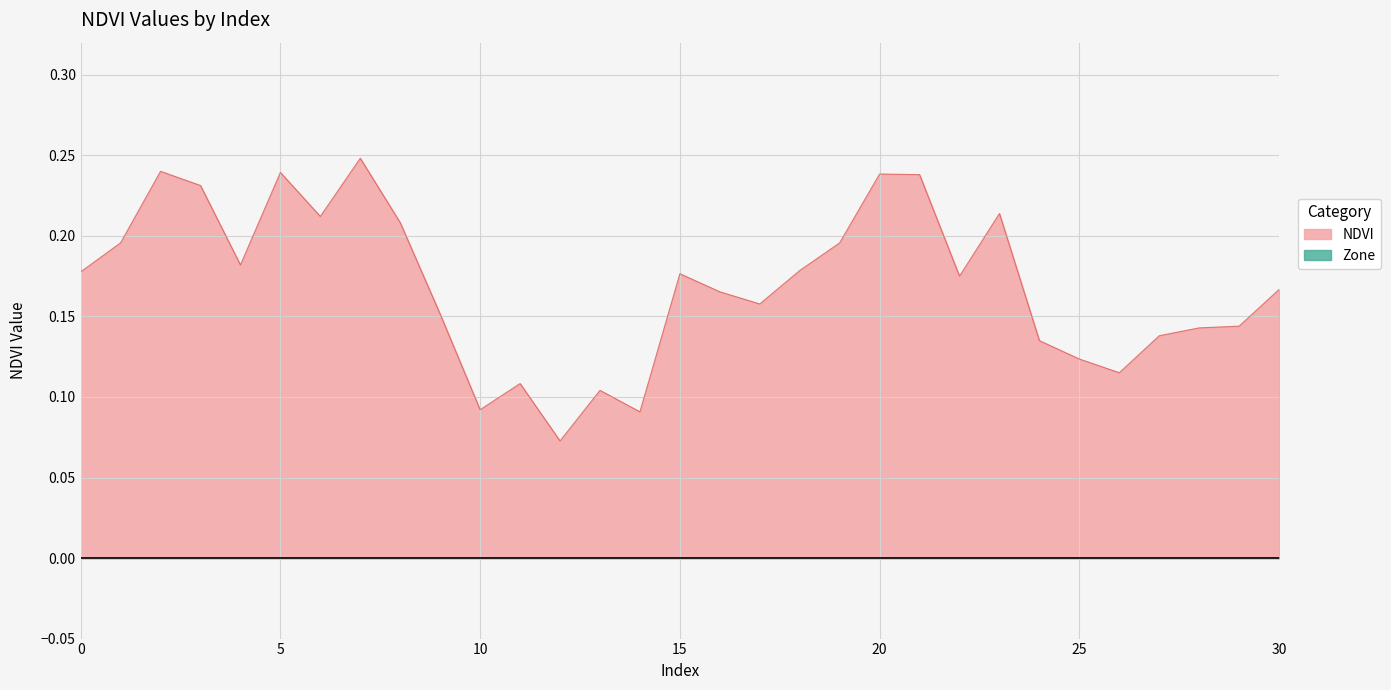

Which has a higher value, 3 or 30?

3